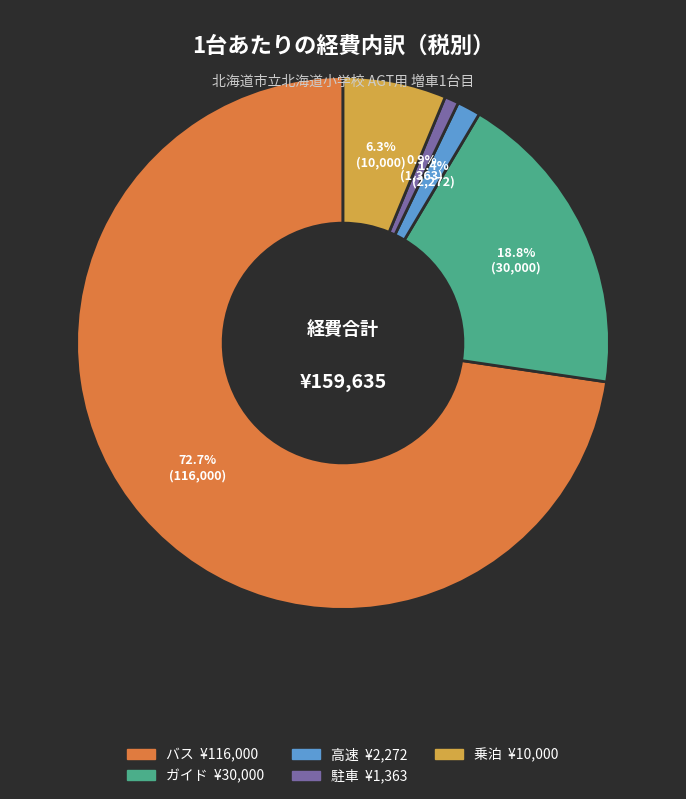

Combined, do 乗泊 and 高速 account for over 50%?

No